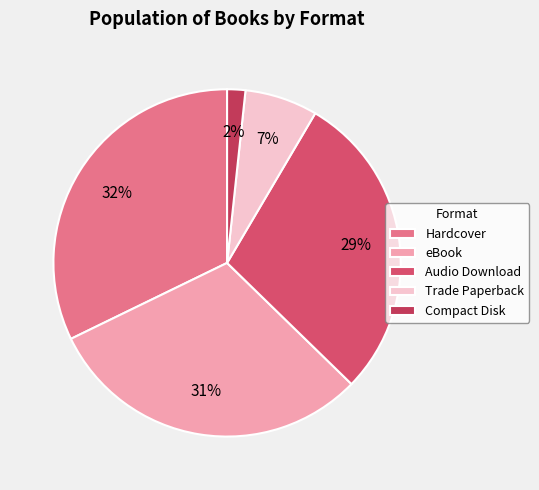

Does any single category account for the majority?

No